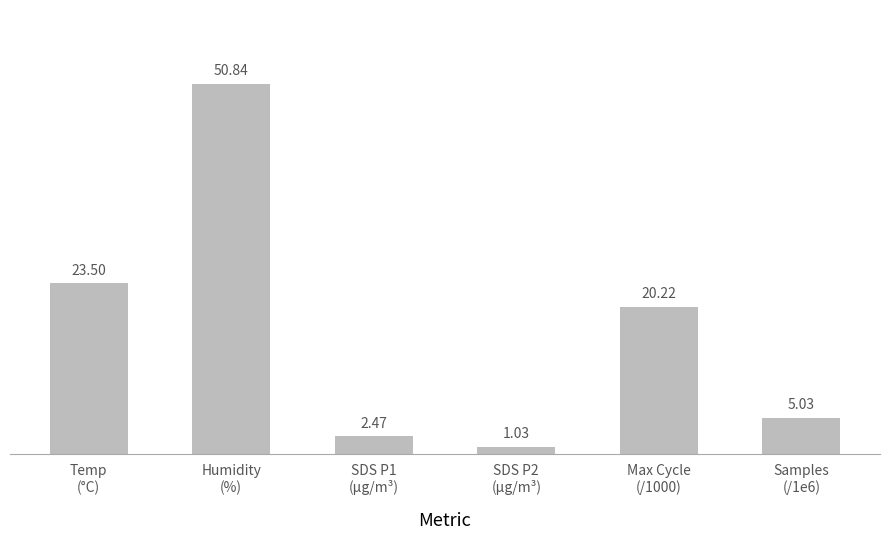

List the labels in order of value, smallest first.

SDS P2
(µg/m³), SDS P1
(µg/m³), Samples
(/1e6), Max Cycle
(/1000), Temp
(°C), Humidity
(%)